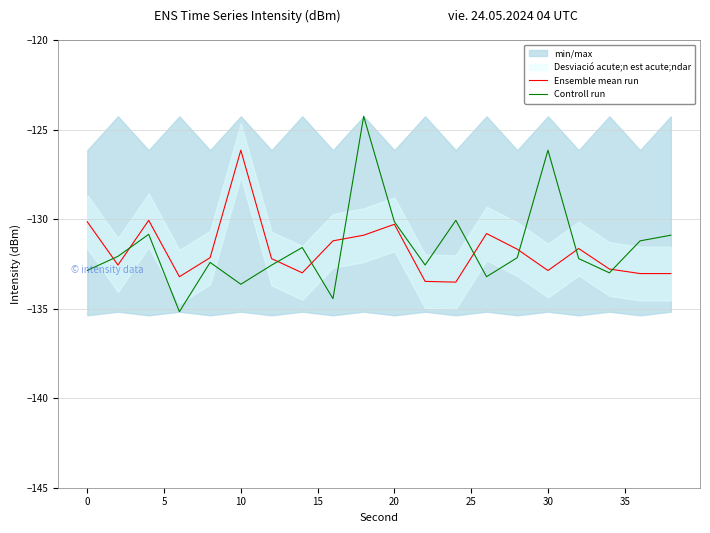

Reading right to left, transcribe all the data shown in this chart.

Ensemble mean run: -133.0	-133.0	-132.8	-131.6	-132.9	-131.7	-130.8	-133.5	-133.5	-130.3	-130.9	-131.2	-133.0	-132.2	-126.2	-132.2	-133.2	-130.1	-132.6	-130.2
Controll run: -130.9	-131.2	-133.0	-132.2	-126.2	-132.2	-133.2	-130.1	-132.6	-130.2	-124.3	-134.4	-131.6	-132.6	-133.6	-132.4	-135.2	-130.9	-132.1	-132.9